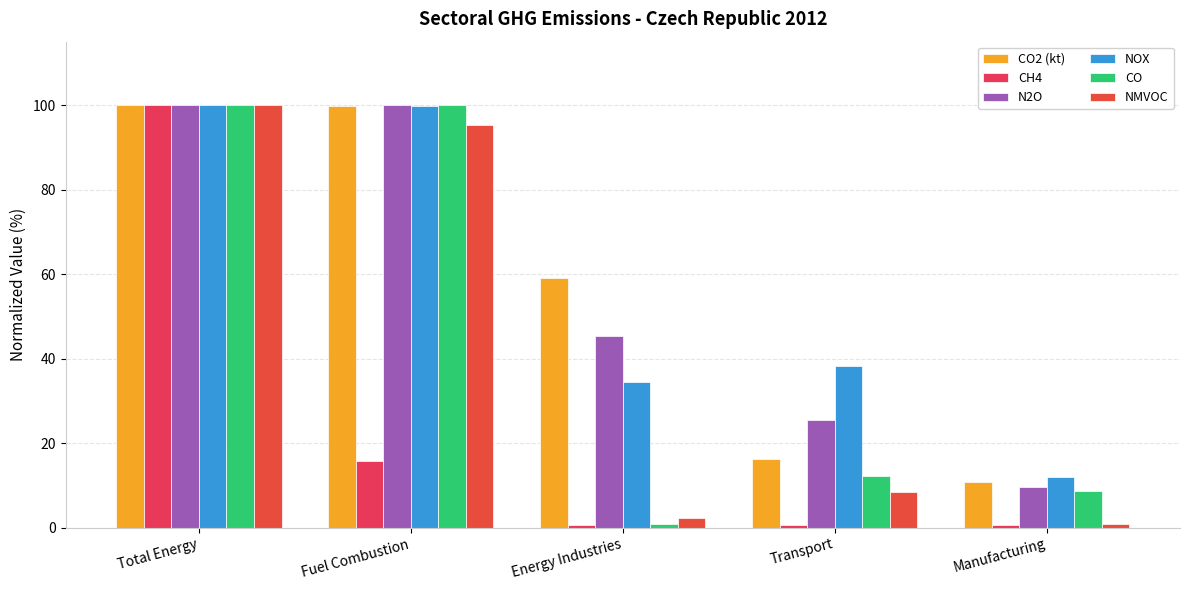

Count the number of categories in the chart.

5